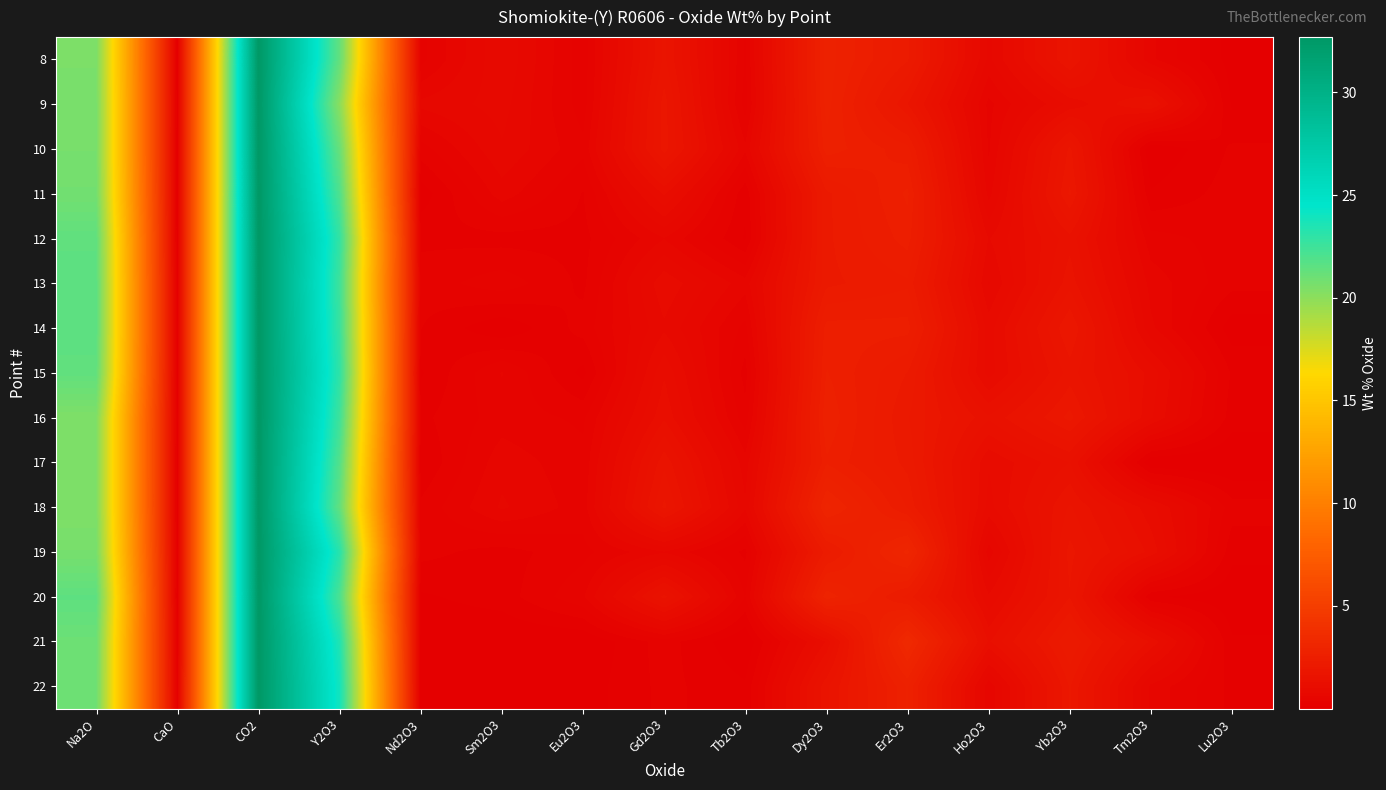

List the series in order of their peak value, highest first.

8, 9, 10, 11, 12, 13, 14, 15, 16, 17, 18, 19, 20, 21, 22